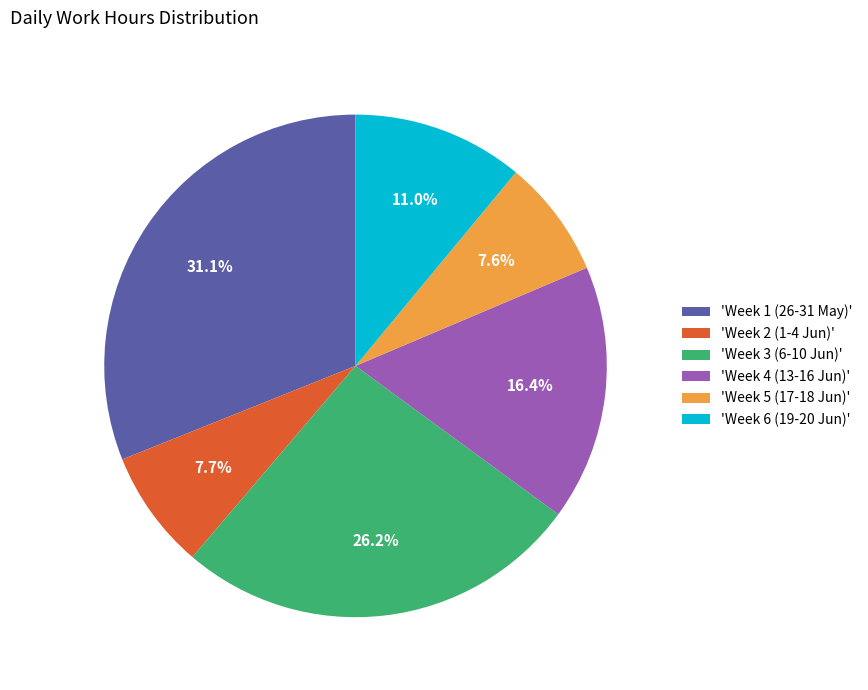

Does 'Week 3 (6-10 Jun)' account for over 50% of the chart?

No